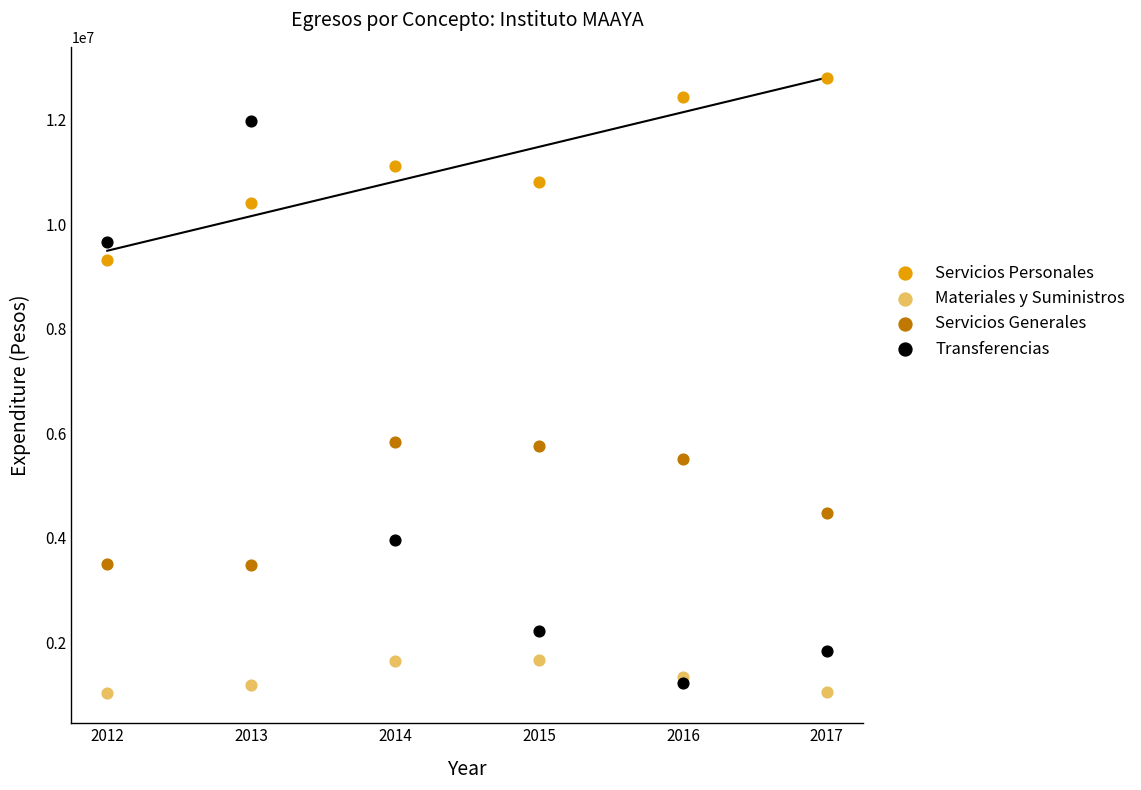

What are all the series names shown in the legend?

Servicios Personales, Materiales y Suministros, Servicios Generales, Transferencias